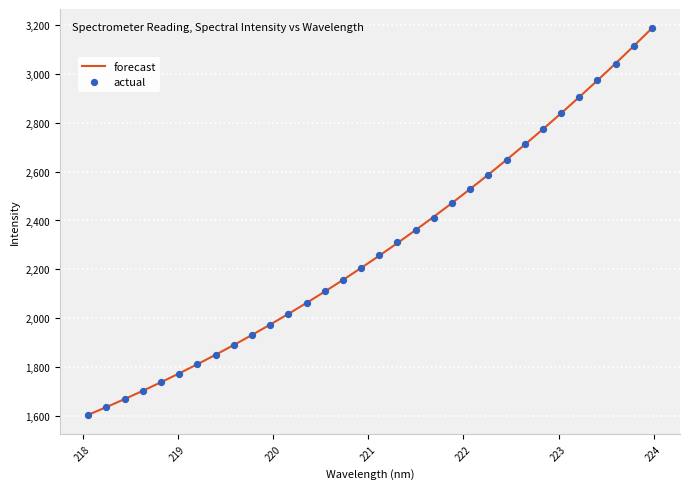

At how many categories does at least one series exceed 2927?

4